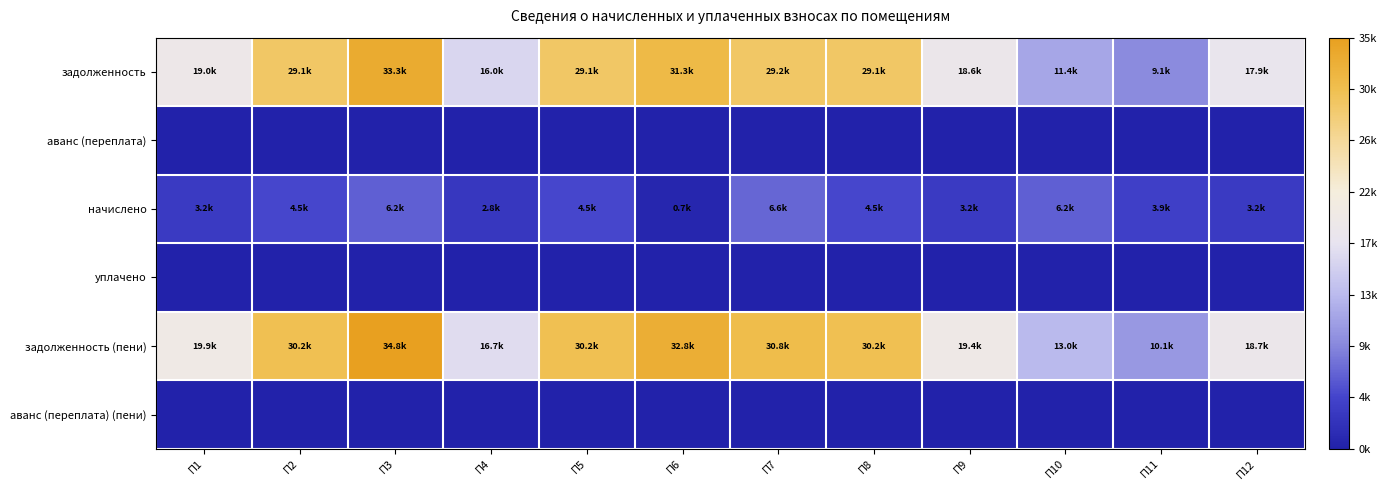

How many distinct data groups are displayed?

6